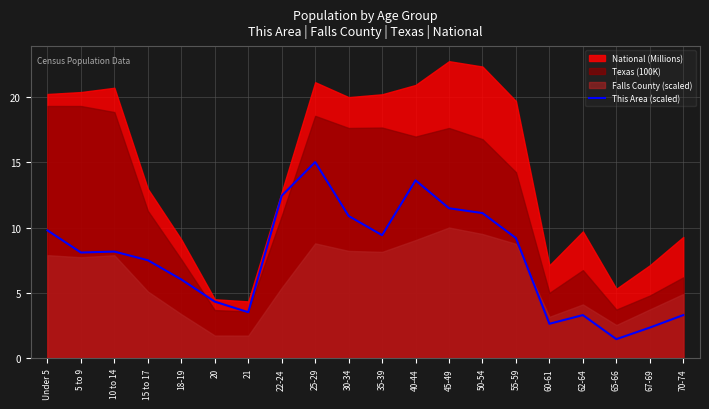

What is the maximum value for This Area (scaled)?

15.0